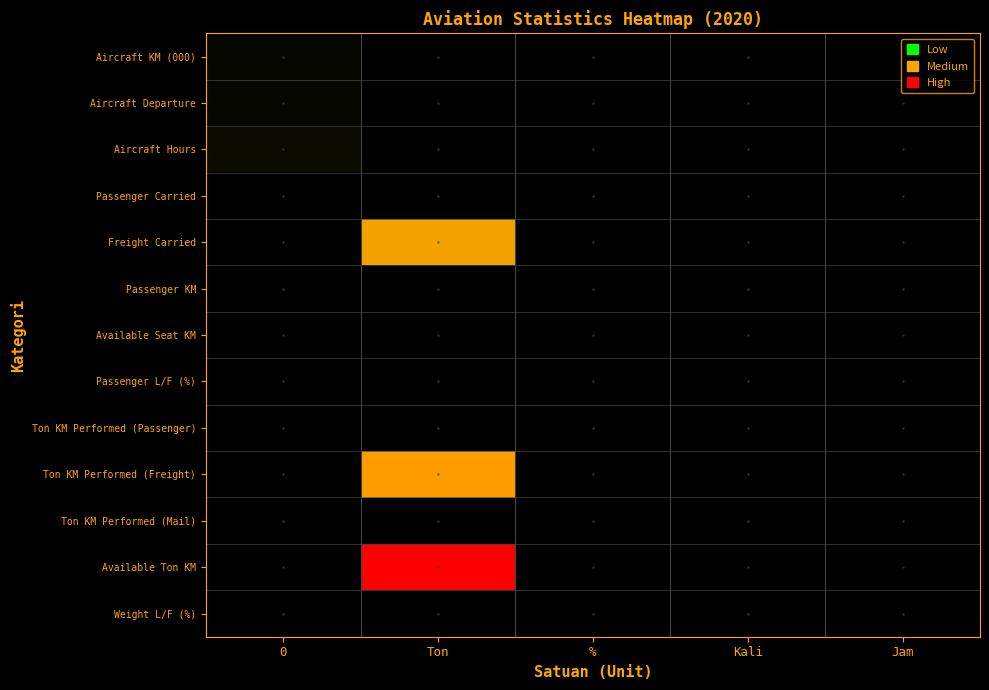

At how many categories does at least one series exceed 11879?

1